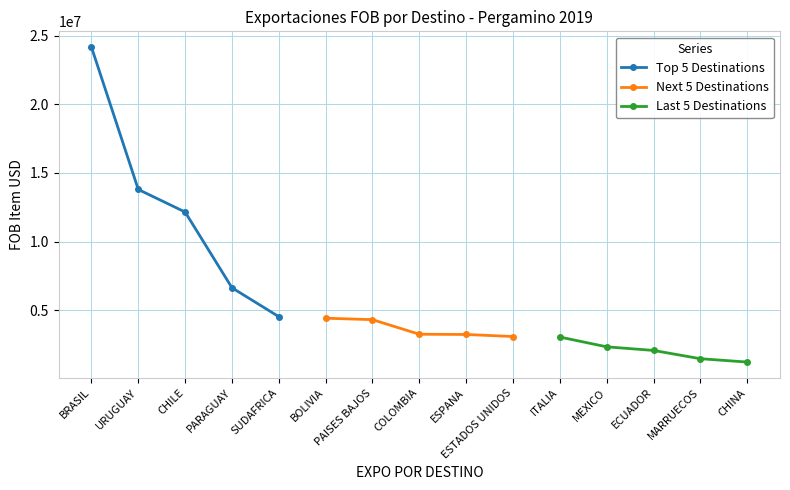

The value of Last 5 Destinations at ECUADOR is 2072300.1. True or false?

True